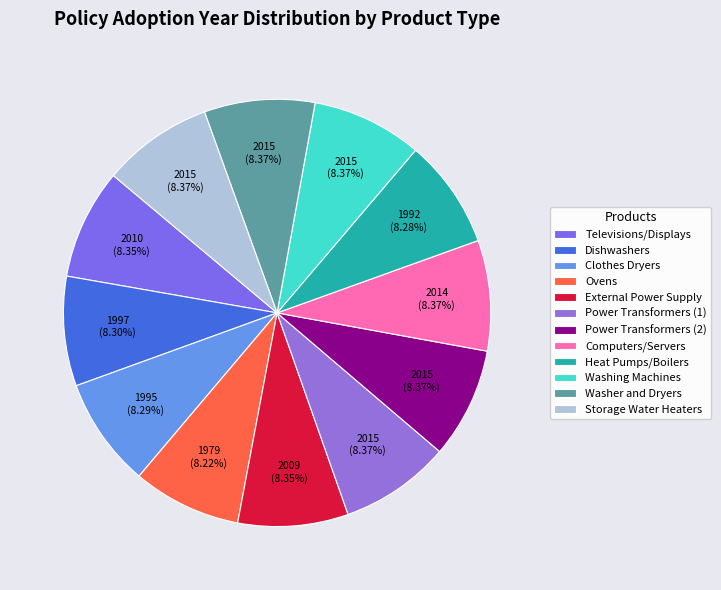

Approximately how many times larger is the value at Clothes Dryers compared to Power Transformers (2)?

1.0